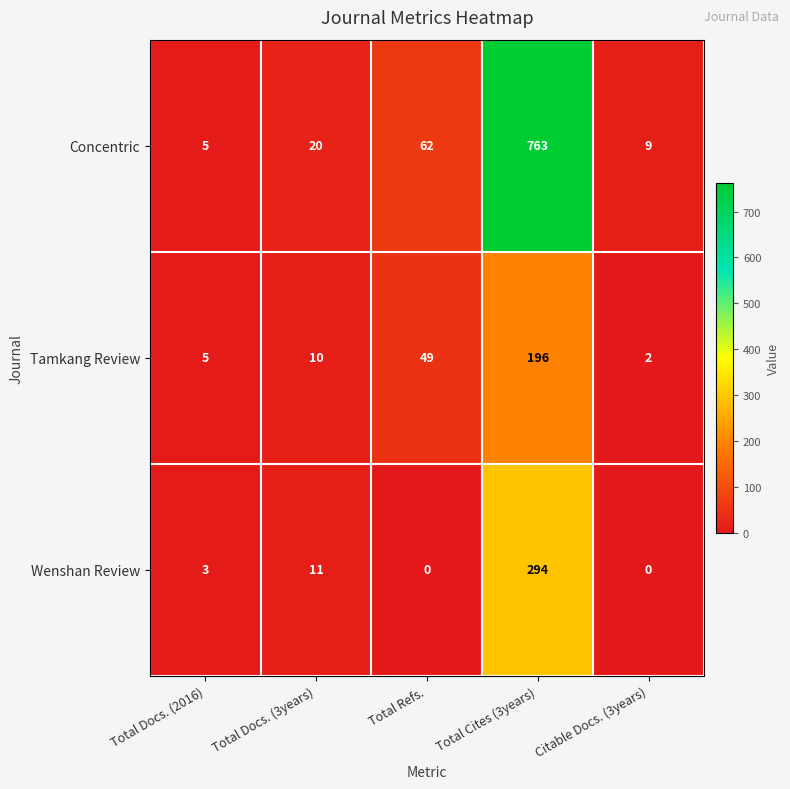

Which label corresponds to the largest value in the chart?

Total Cites (3years)